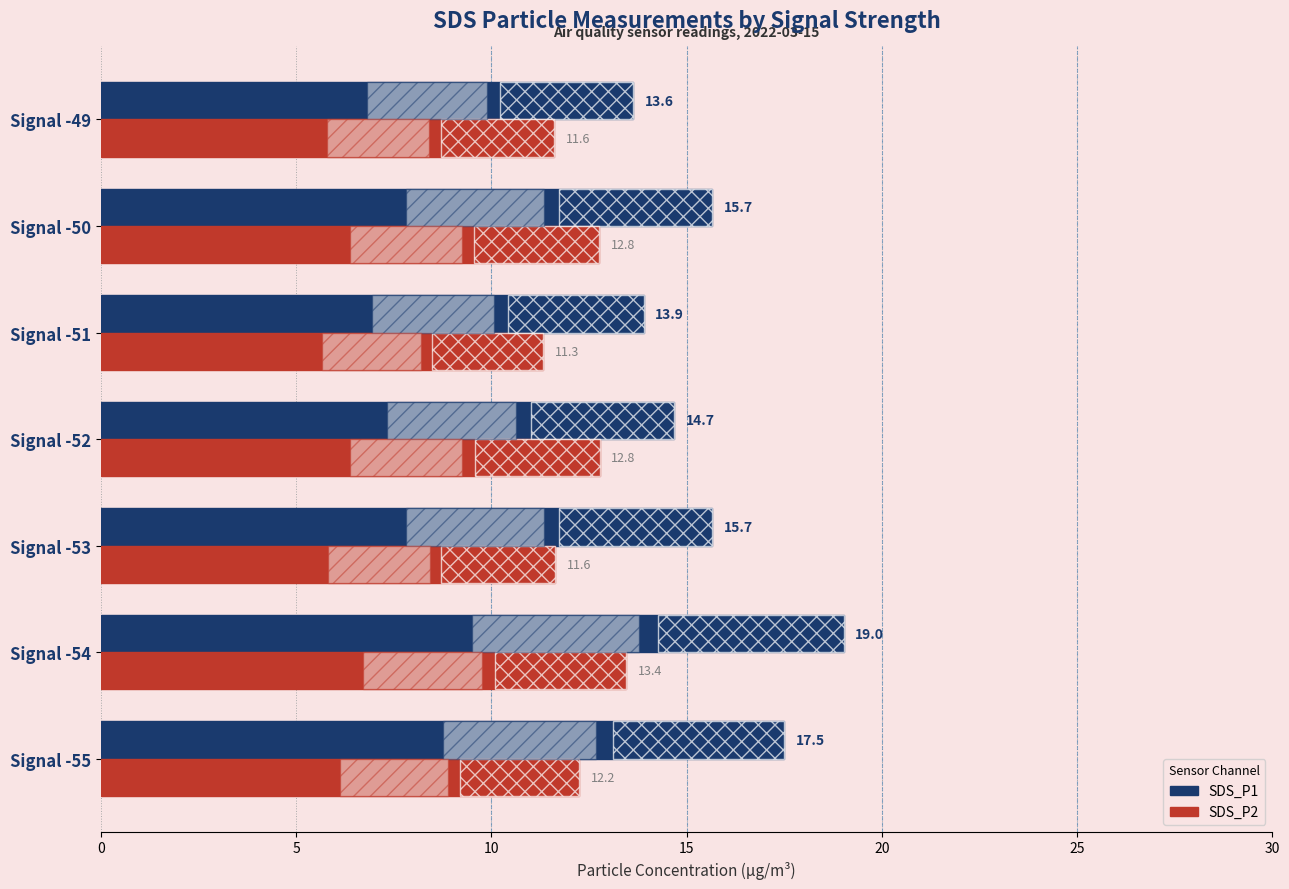

True or false: SDS_P1 has a value of 6.5 at Signal -55.

False